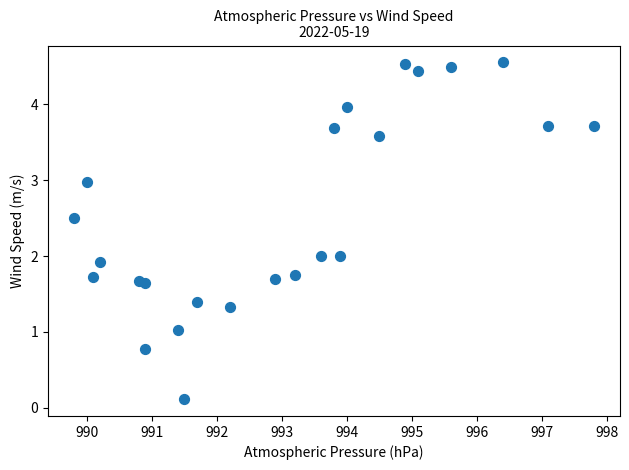

What is the range of X values (max minus min)?

8.0